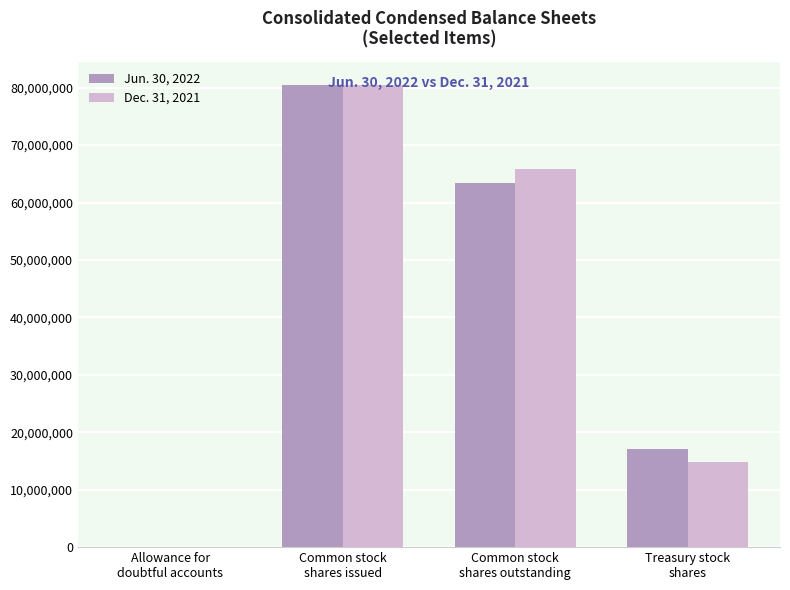

How many data points does each series have?

4